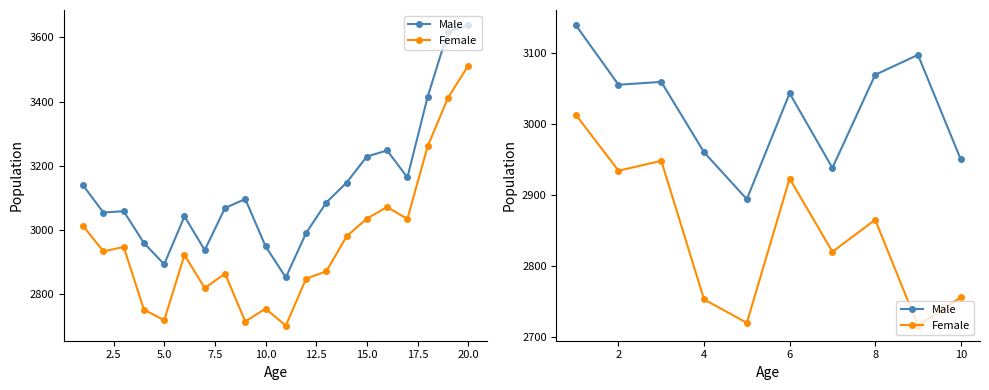

At 10.0, list the series in order from largest to smallest.

Male, Female